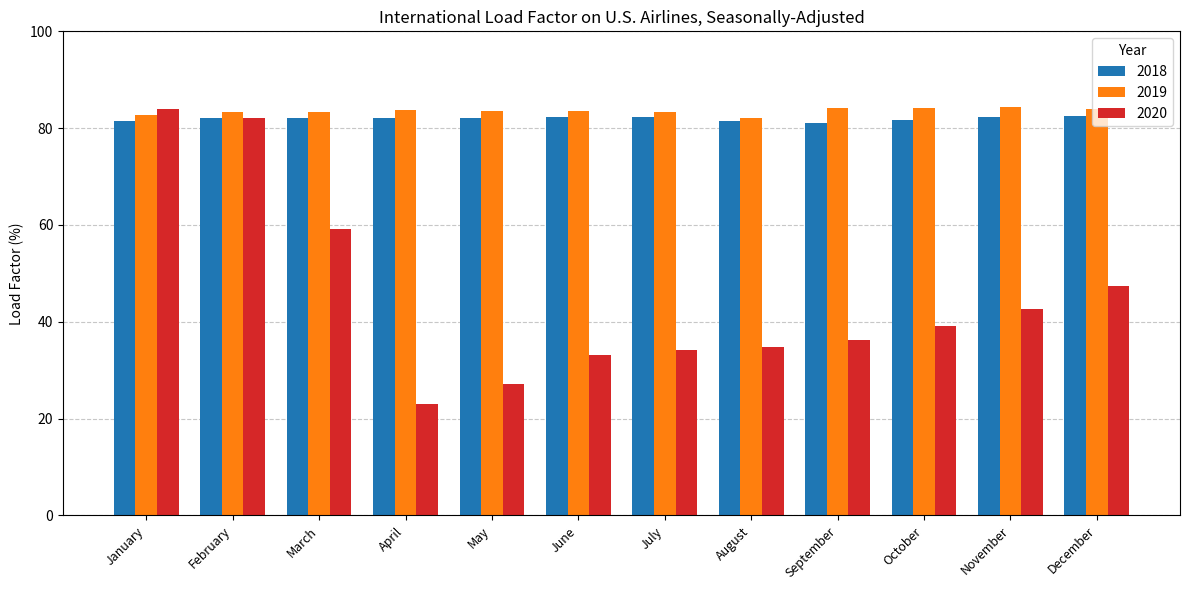

The 2020 series shows 42.7 at November. True or false?

True